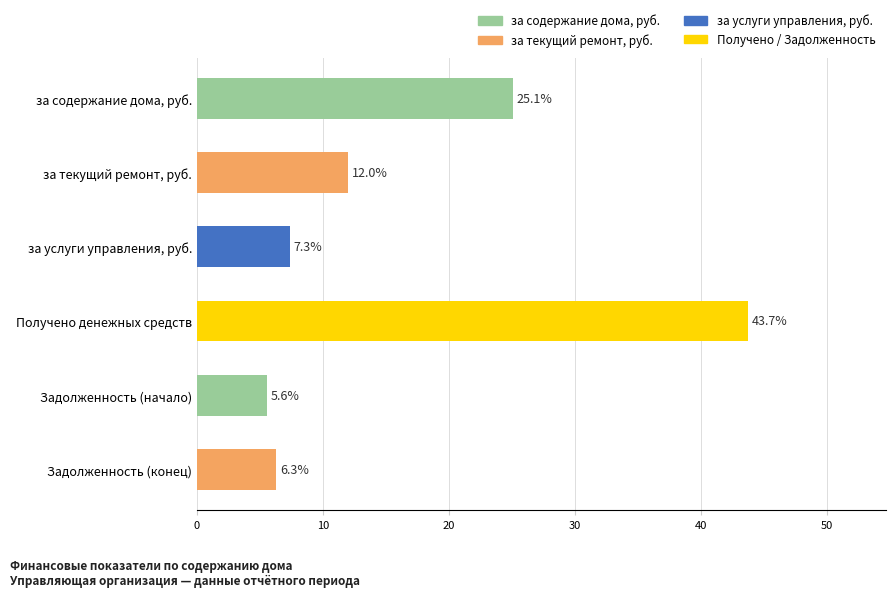

Reading right to left, what are all the values shown in this chart?

Задолженность (конец)=6.3	Задолженность (начало)=5.6	Получено денежных средств=43.7	за услуги управления, руб.=7.3	за текущий ремонт, руб.=12.0	за содержание дома, руб.=25.1